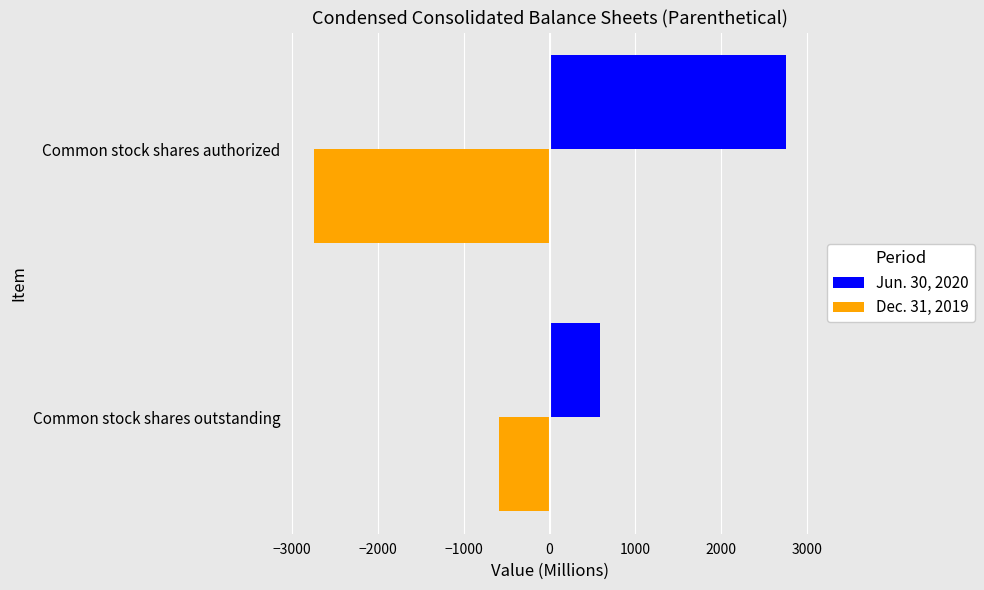

What is the total value across all series at Common stock shares outstanding?

-5.0